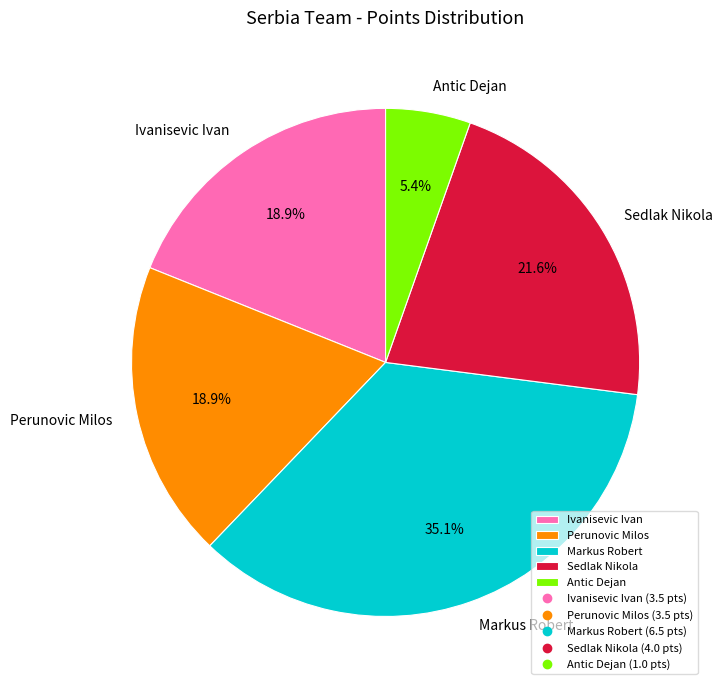

Which has a higher value, Perunovic Milos or Antic Dejan?

Perunovic Milos